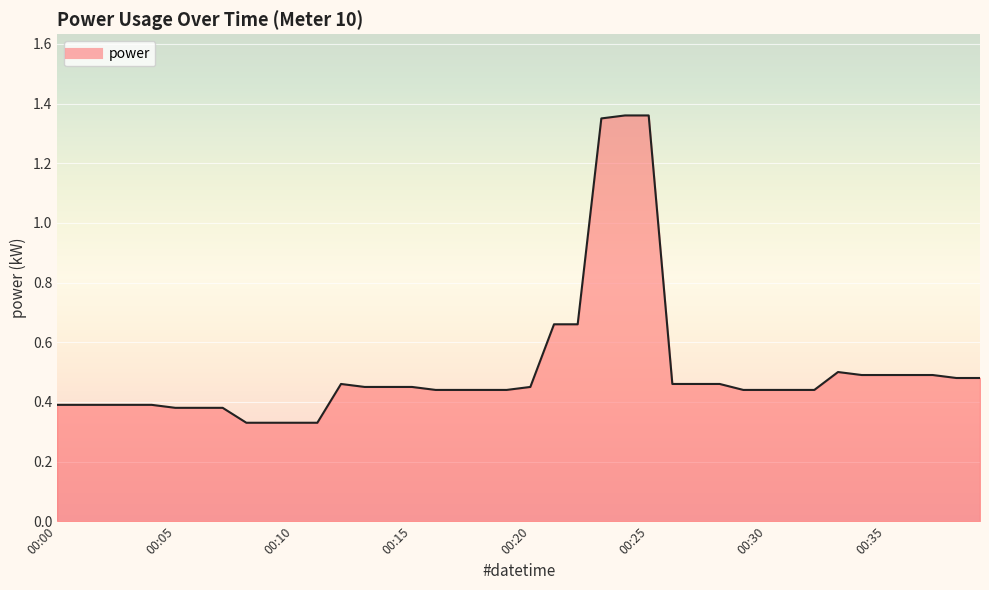

What is the difference between the maximum and minimum values?

1.0